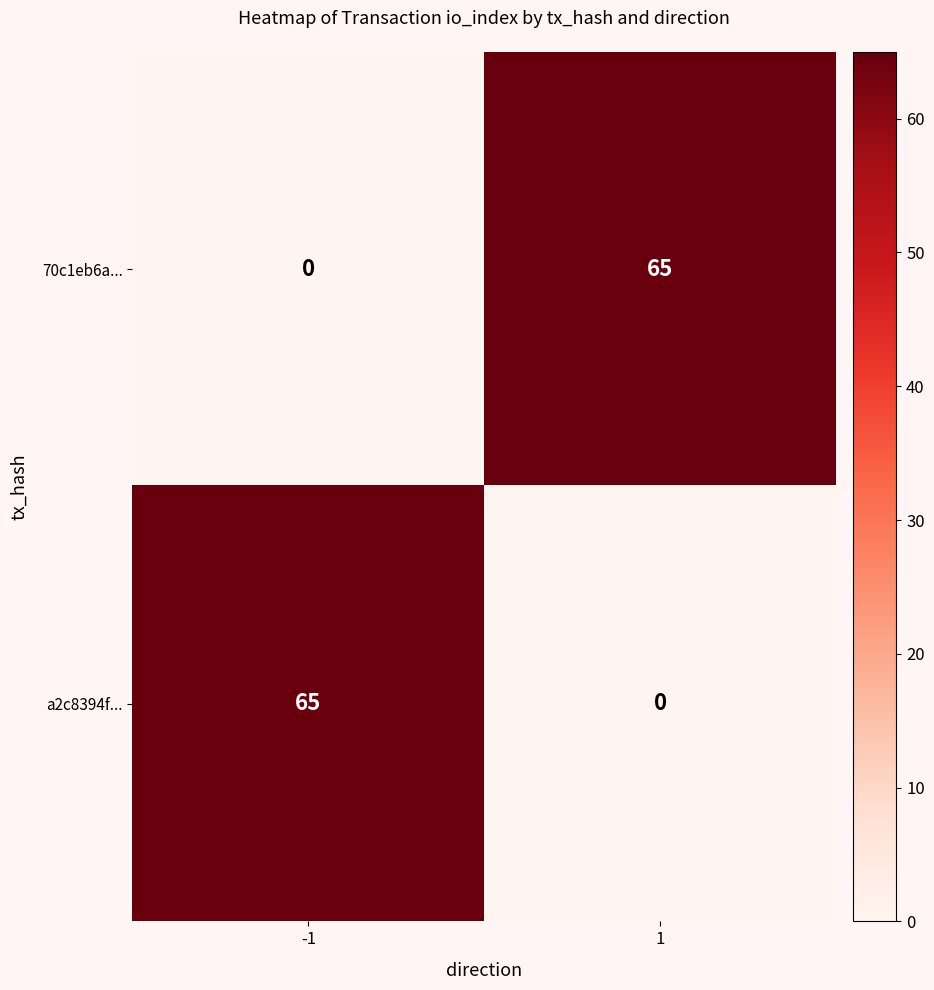

What is the difference between the maximum and minimum values in the 70c1eb6a... series?

65